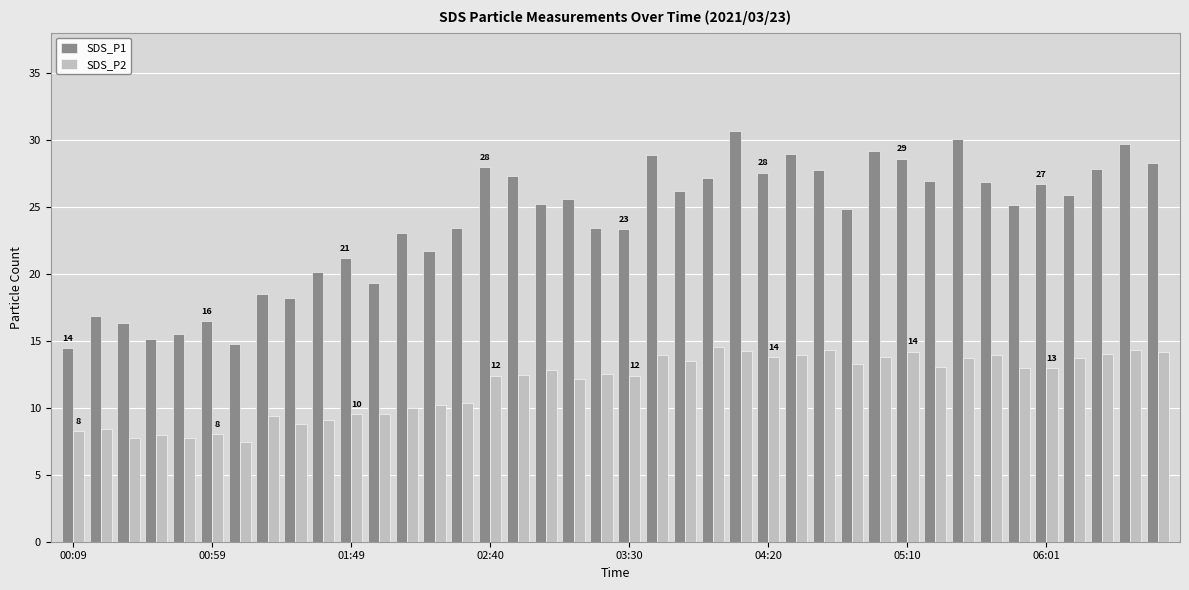

Which series has the widest spread of values?

SDS_P1